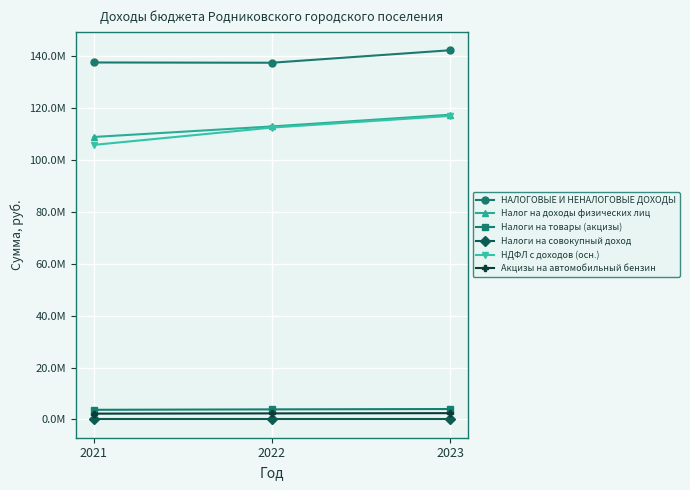

What is the difference between the highest and lowest values at 2023?

142221340.0